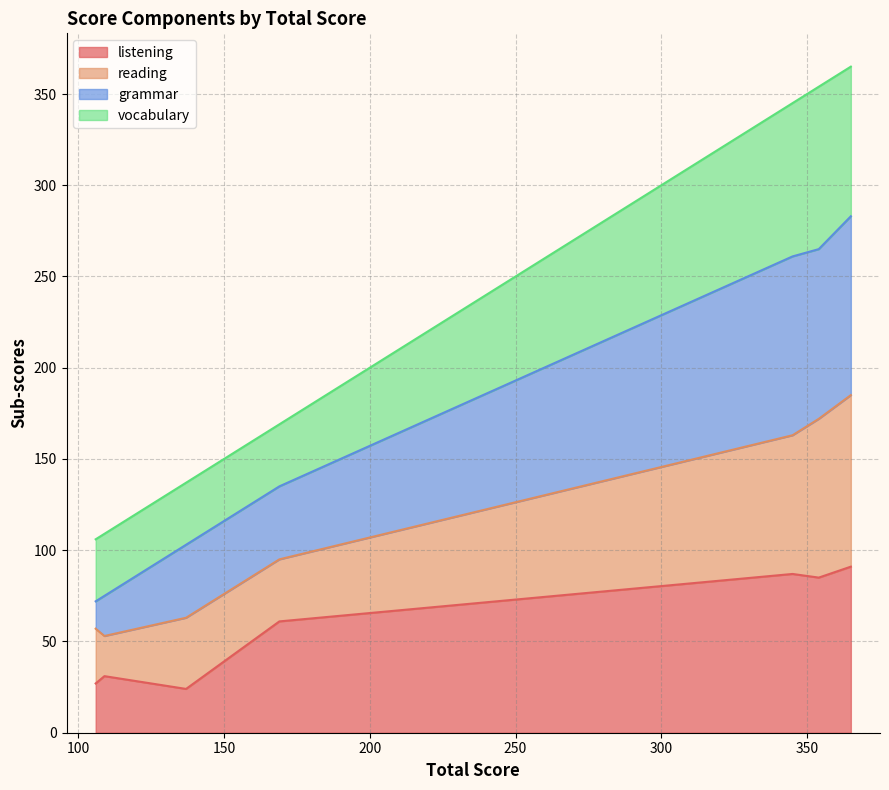

What is the minimum value for listening?

24